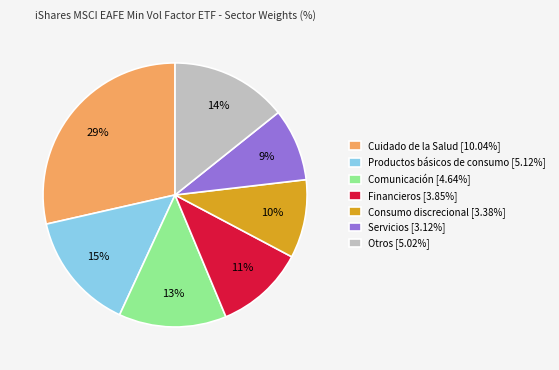

To the nearest percent, what portion does Cuidado de la Salud [10.04%] represent?

29%